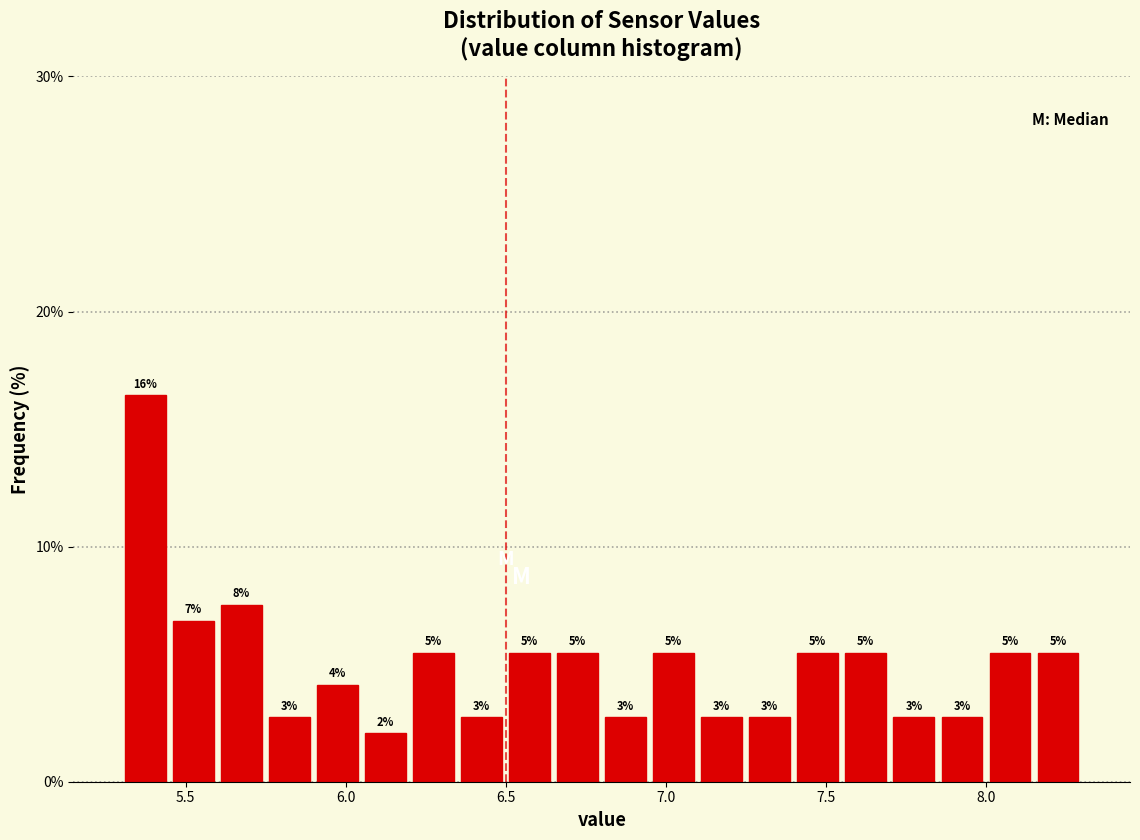

Around what value on the x-axis is the tallest bar? Give the approximate position of its centre, as read against the axis.

5.40